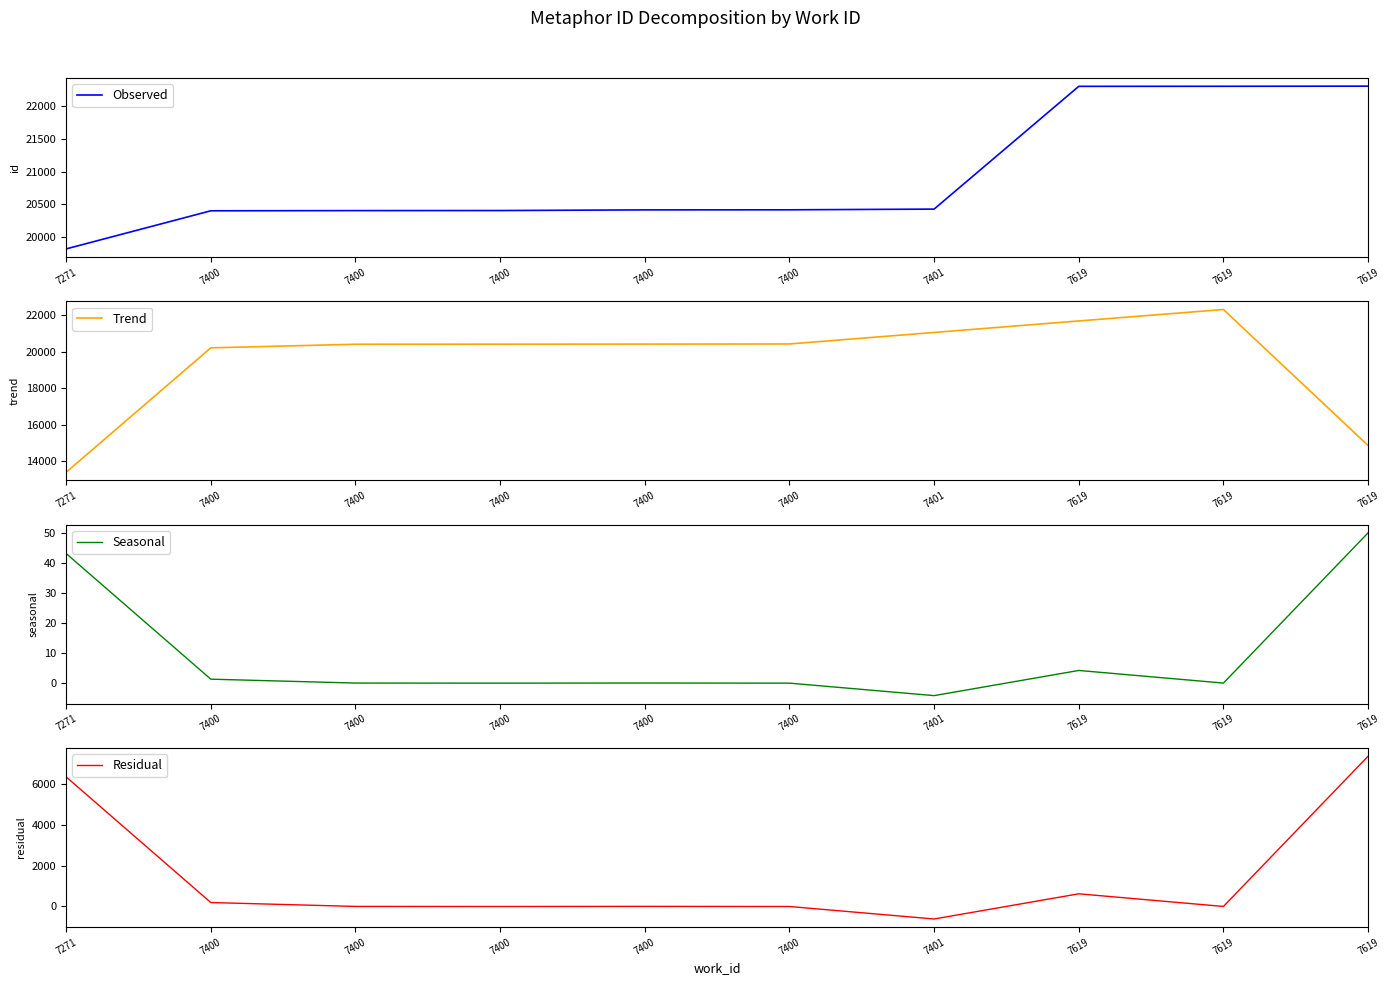

How many distinct data groups are displayed?

4